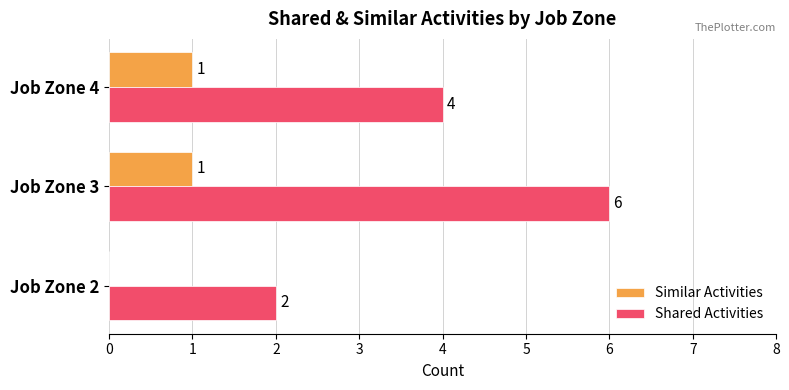

Is the value of Shared Activities at Job Zone 3 greater than the value of Similar Activities at Job Zone 2?

Yes